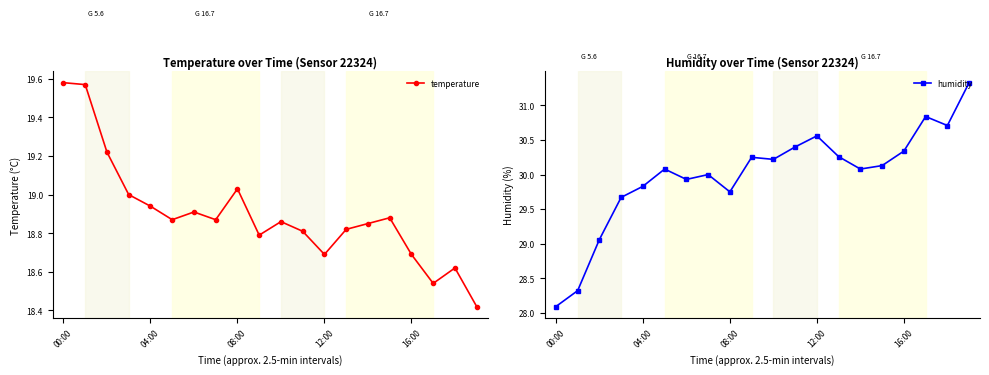

What is the approximate value of temperature at 13?

18.8